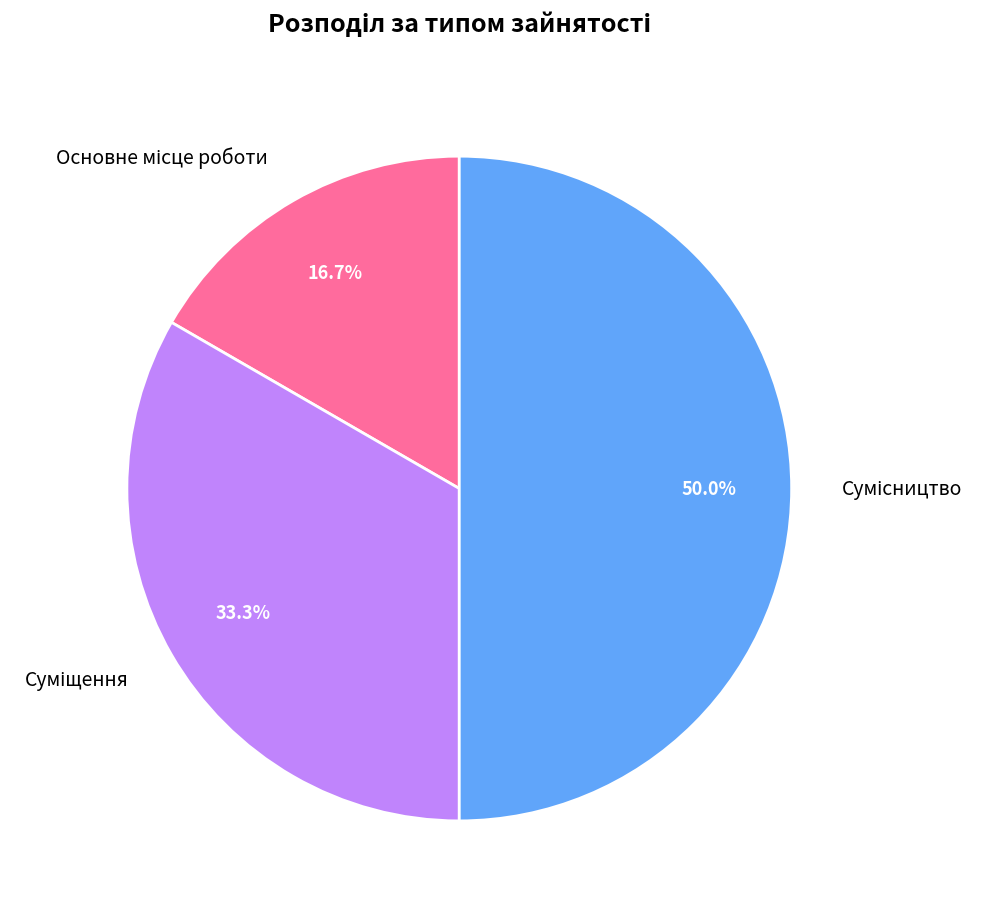

How much of the chart is everything except Основне місце роботи?

83.3%